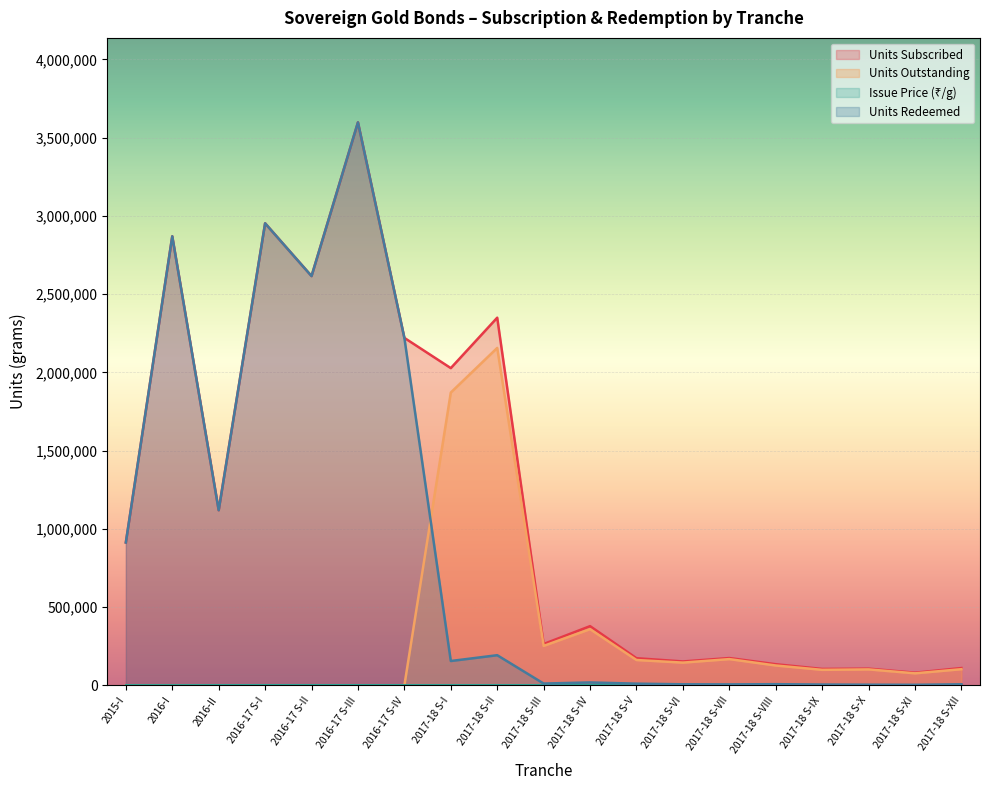

Reading left to right, extract all data points from this chart.

Units Subscribed: 2015-I=913571	2016-I=2869973	2016-II=1119741	2016-17 S-I=2953025	2016-17 S-II=2615800	2016-17 S-III=3598055	2016-17 S-IV=2220885	2017-18 S-I=2027695	2017-18 S-II=2349953	2017-18 S-III=264815	2017-18 S-IV=378945	2017-18 S-V=174024	2017-18 S-VI=153356	2017-18 S-VII=175121	2017-18 S-VIII=135666	2017-18 S-IX=105512	2017-18 S-X=107380	2017-18 S-XI=81614	2017-18 S-XII=111218
Units Outstanding: 2015-I=0	2016-I=0	2016-II=0	2016-17 S-I=0	2016-17 S-II=0	2016-17 S-III=0	2016-17 S-IV=0	2017-18 S-I=1871520	2017-18 S-II=2156696	2017-18 S-III=252643	2017-18 S-IV=359758	2017-18 S-V=162541	2017-18 S-VI=145957	2017-18 S-VII=168334	2017-18 S-VIII=127512	2017-18 S-IX=99766	2017-18 S-X=102588	2017-18 S-XI=77494	2017-18 S-XII=103925
Issue Price: 2015-I=2684	2016-I=2600	2016-II=2916	2016-17 S-I=3119	2016-17 S-II=3150	2016-17 S-III=3007	2016-17 S-IV=2943	2017-18 S-I=2951	2017-18 S-II=2830	2017-18 S-III=2956	2017-18 S-IV=2987	2017-18 S-V=2971	2017-18 S-VI=2945	2017-18 S-VII=2934	2017-18 S-VIII=2961	2017-18 S-IX=2964	2017-18 S-X=2961	2017-18 S-XI=2952	2017-18 S-XII=2890
Units Redeemed: 2015-I=913571	2016-I=2869973	2016-II=1119741	2016-17 S-I=2953025	2016-17 S-II=2615800	2016-17 S-III=3598055	2016-17 S-IV=2220885	2017-18 S-I=156175	2017-18 S-II=193257	2017-18 S-III=12172	2017-18 S-IV=19187	2017-18 S-V=11483	2017-18 S-VI=7399	2017-18 S-VII=6787	2017-18 S-VIII=8154	2017-18 S-IX=5746	2017-18 S-X=4792	2017-18 S-XI=4120	2017-18 S-XII=7293